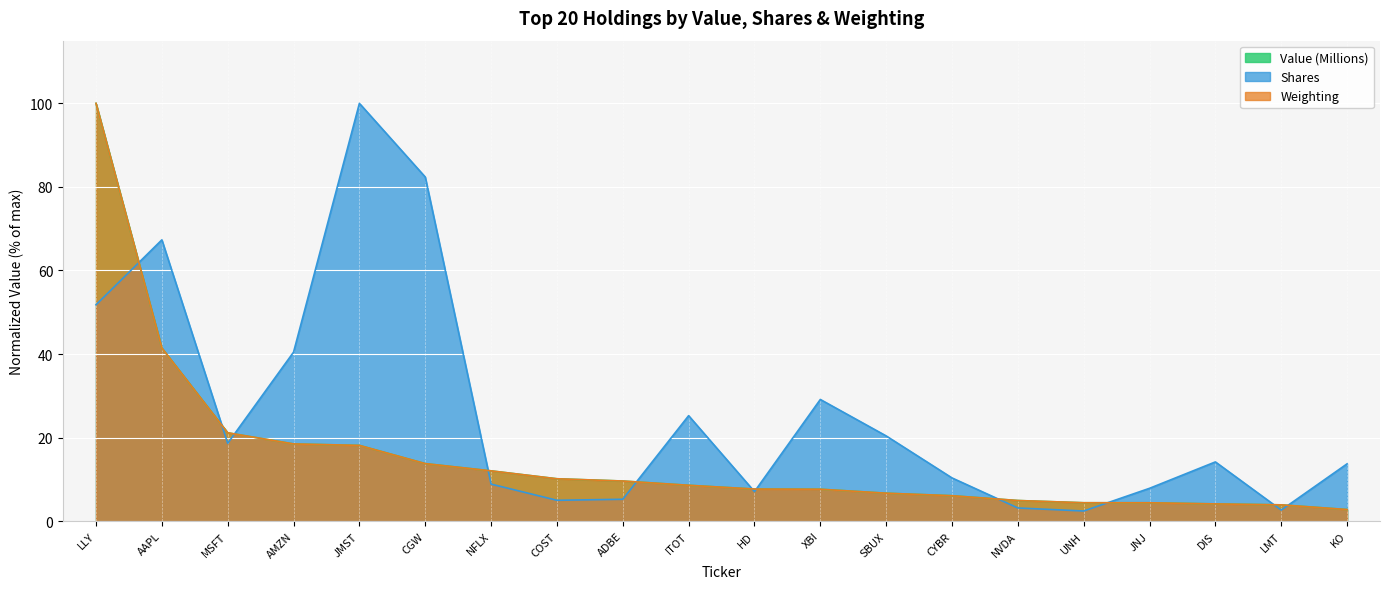

At which label does Value (Millions) first exceed 8?

LLY